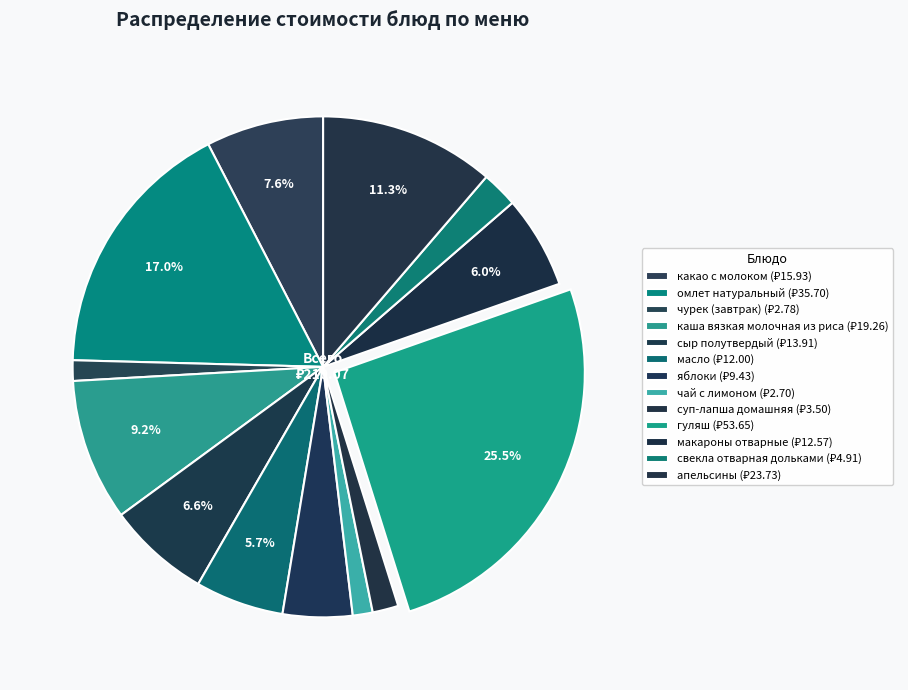

What portion of the pie excludes гуляш?

74.5%